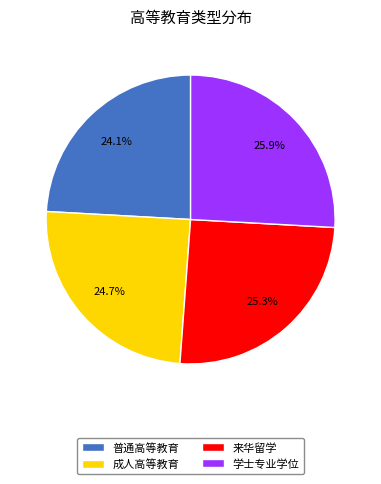

What is the ratio of the value at 学士专业学位 to the value at 来华留学?

1.0